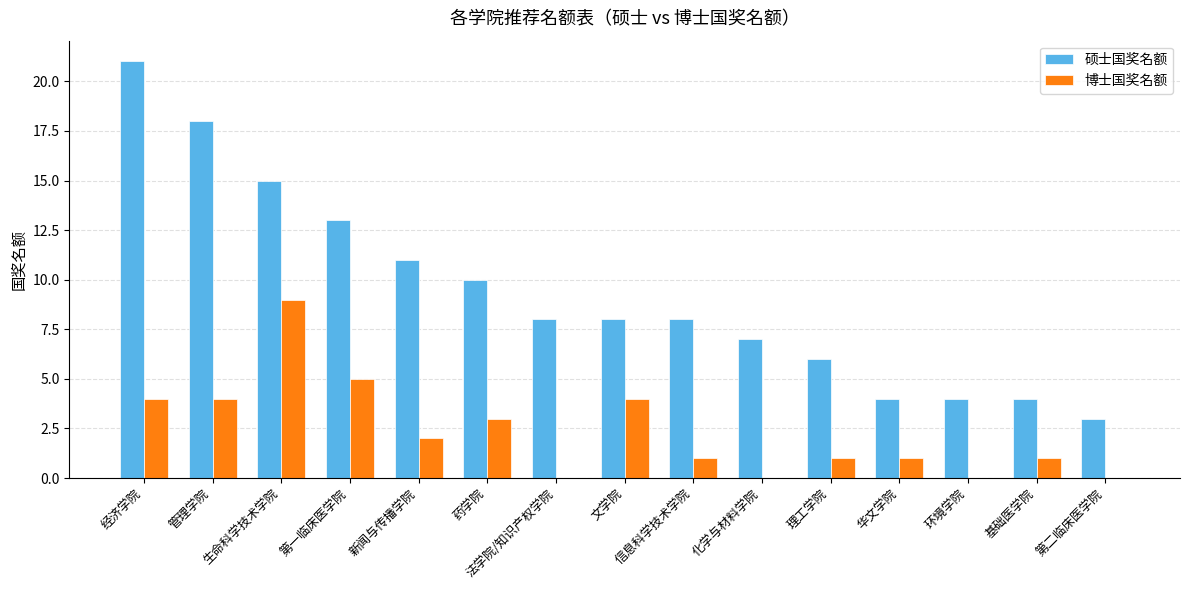

Count the number of categories in the chart.

15